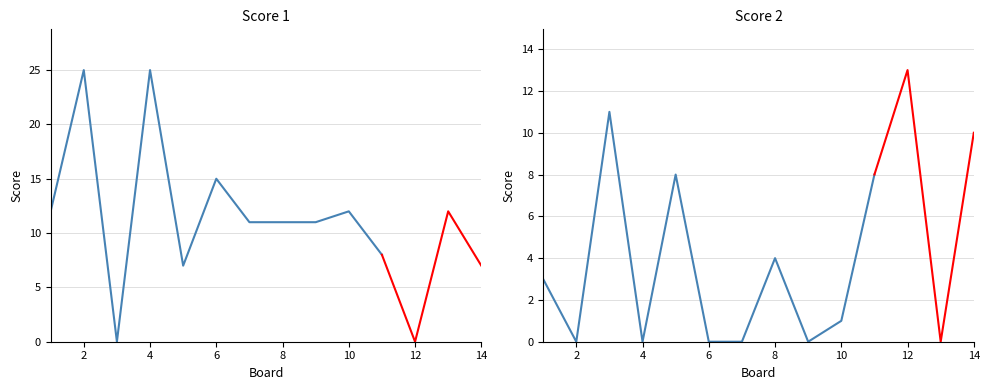

What is the maximum value for Score 2?

13